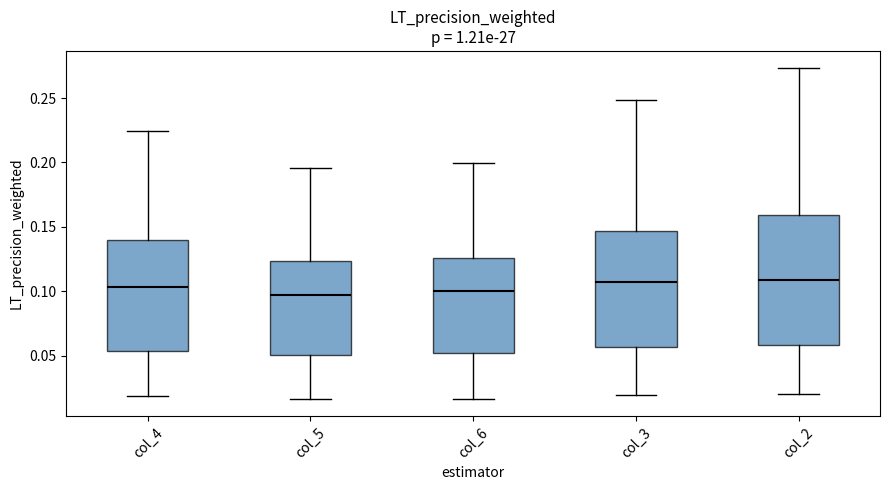

Comparing the boxes themselves (not the whiskers), which one is the tallest?

col_2